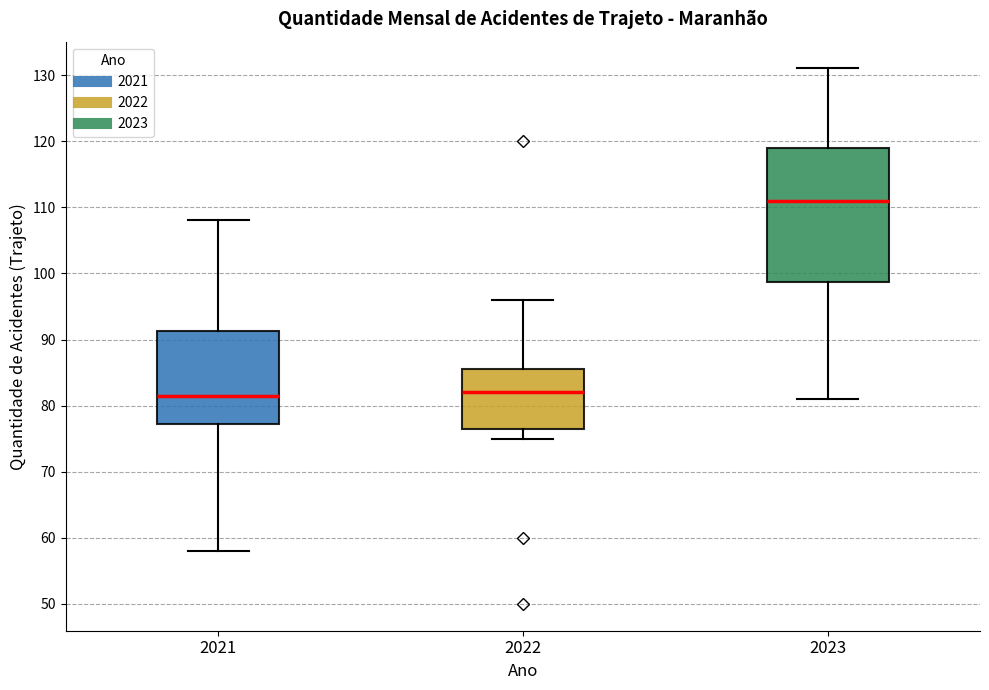

Reading left to right, transcribe this box plot: for each box, give where its median line is, the range the box spans, and where its two whiskers end, as read against the y-axis. The values are not printed on the chart, so give them approximately, as read against the axis.

2021: median 82, box 77 to 91, whiskers 58 to 108
2022: median 82, box 77 to 86, whiskers 75 to 96
2023: median 111, box 99 to 119, whiskers 81 to 131